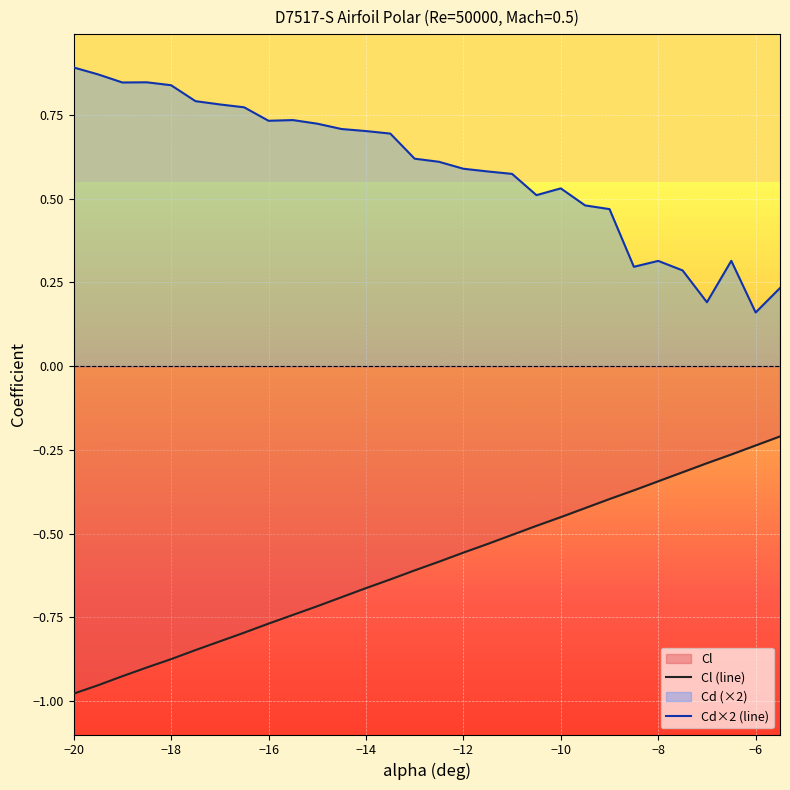

True or false: Cd×2 (line) has a value of 1.4 at −12.

False